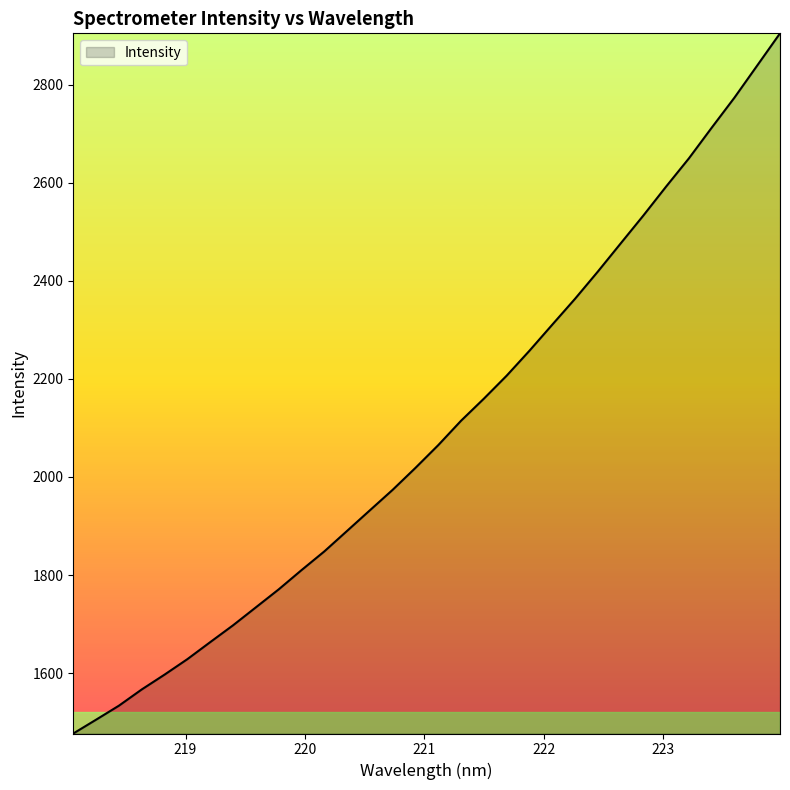

How many lines are shown in the chart?

1